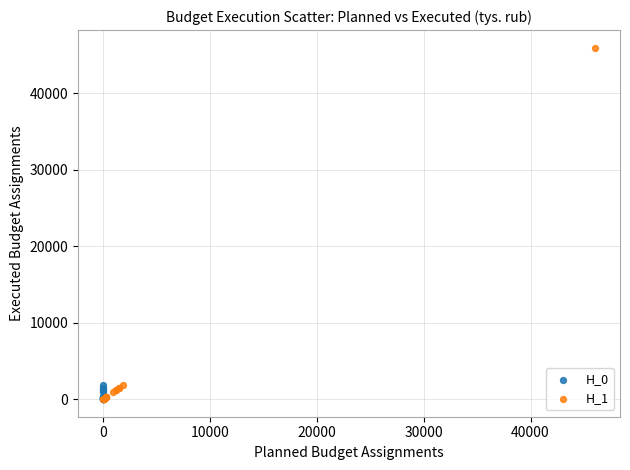

Which series contains the highest Y value?

H_1